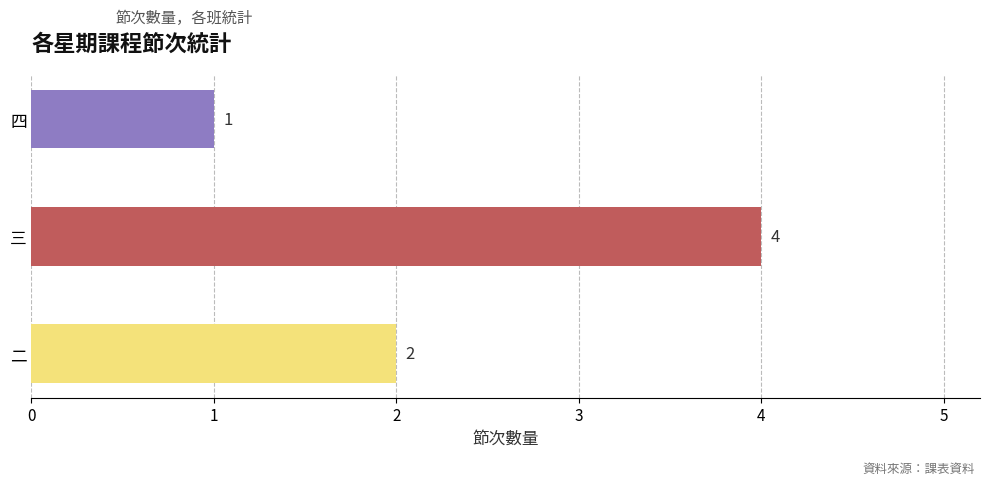

How many bars are there in total?

3